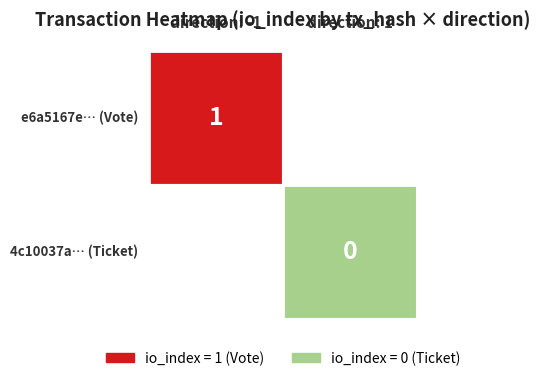

Count the number of categories in the chart.

2